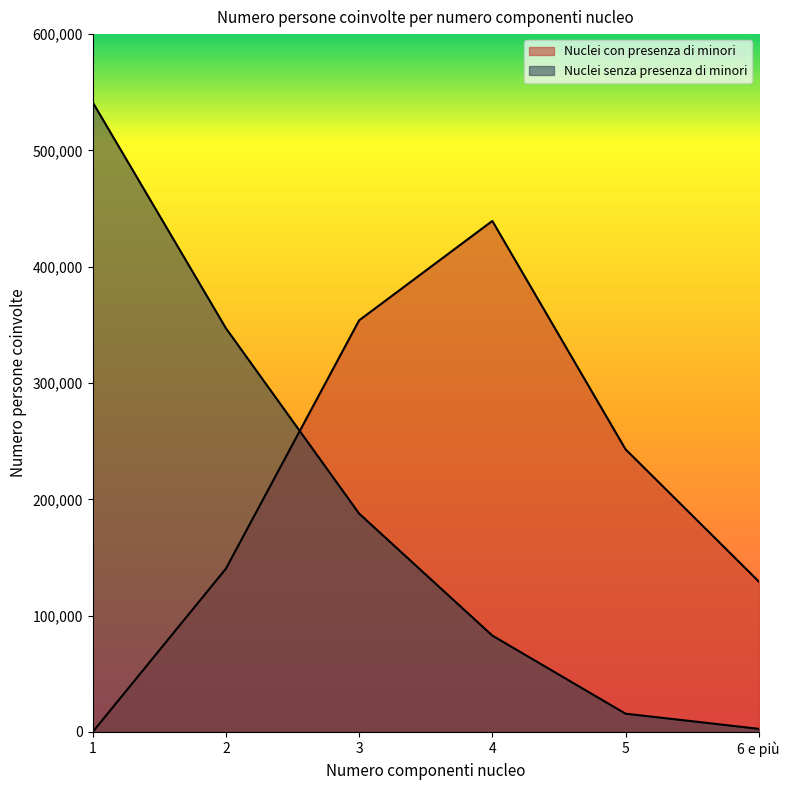

Where do Nuclei con presenza di minori and Nuclei senza presenza di minori first cross each other?

2 and 3